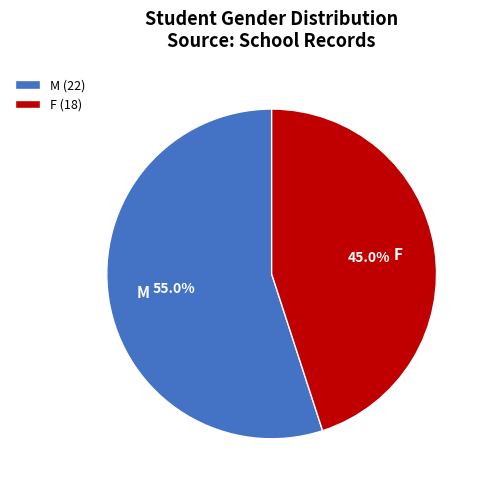

What is the majority slice?

M